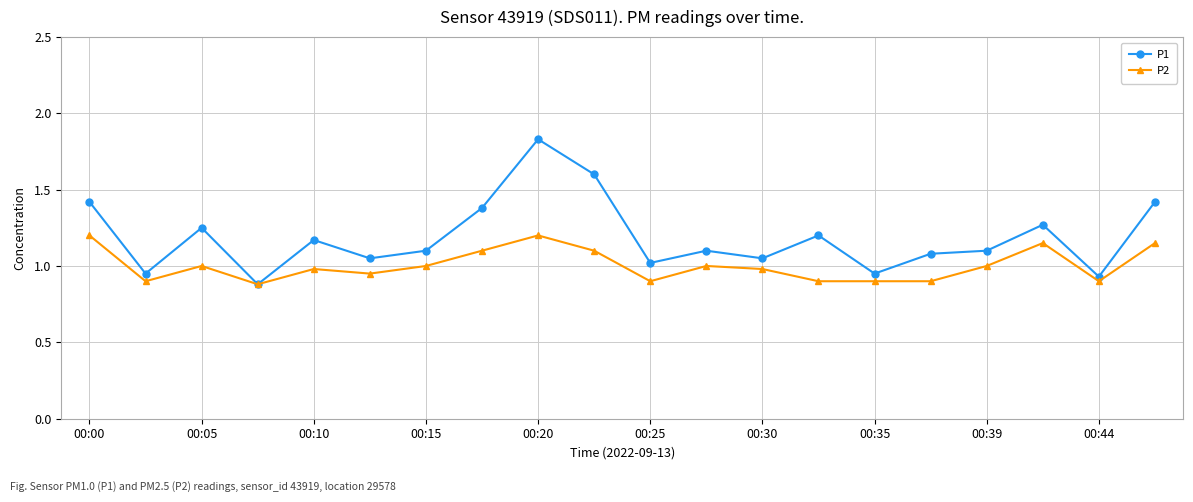

True or false: P1 has more than 1 interior local peaks.

True